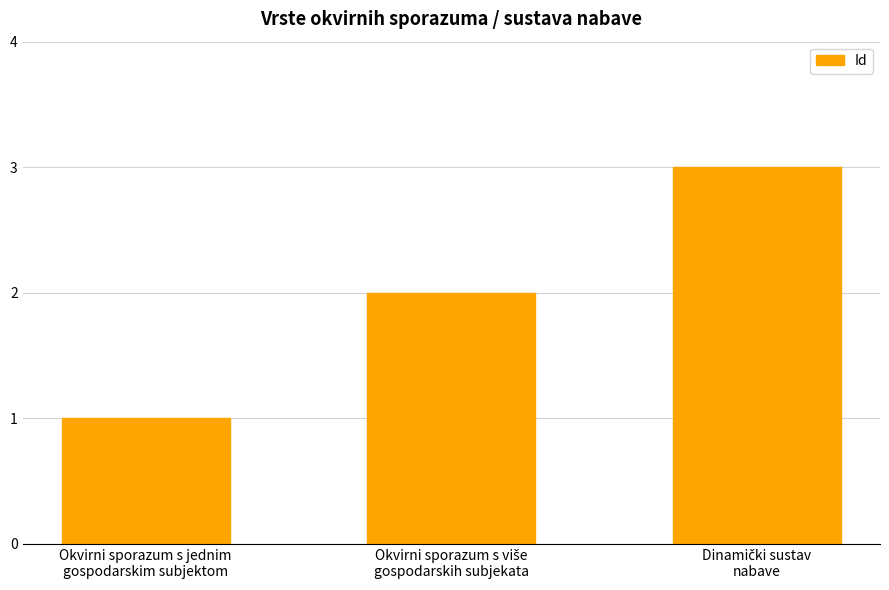

What position from the left is Okvirni sporazum s jednim
gospodarskim subjektom?

1